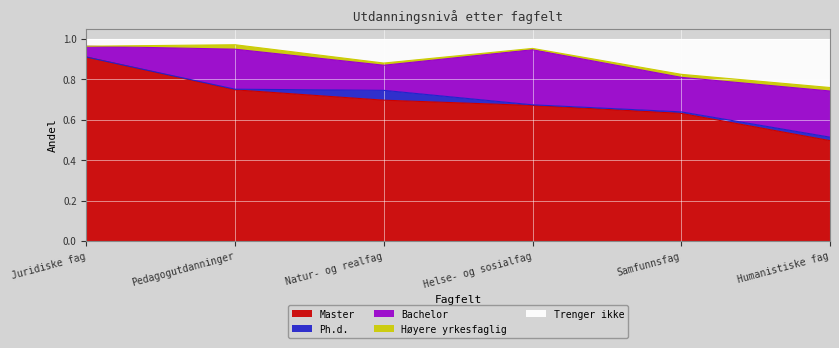

At which category is the sum across all series the highest?

Samfunnsfag